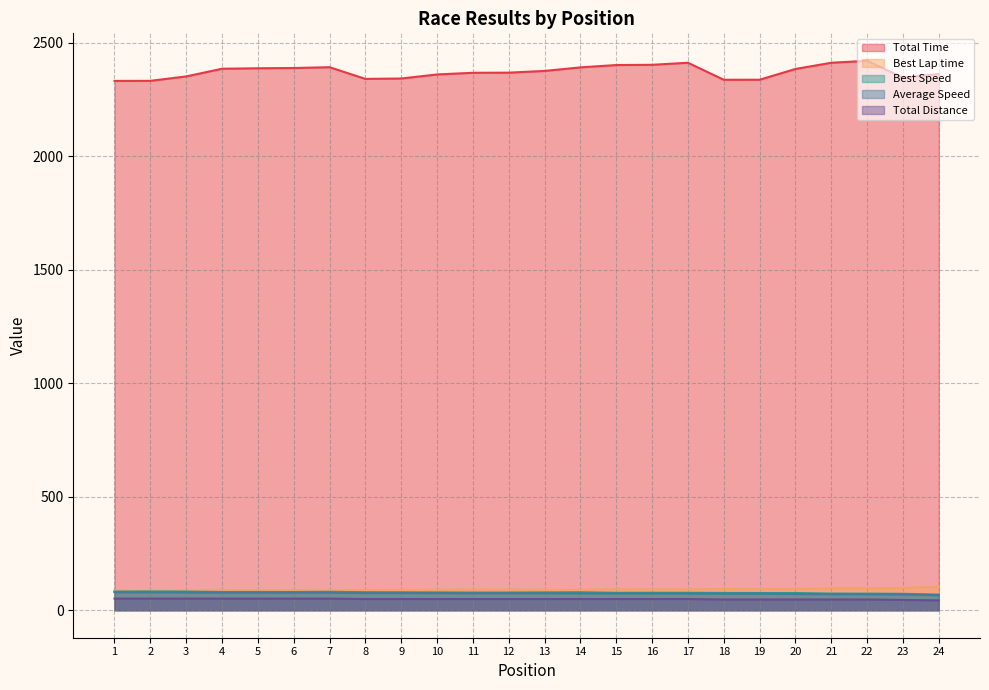

Does the chart display data point markers on the line(s)?

No